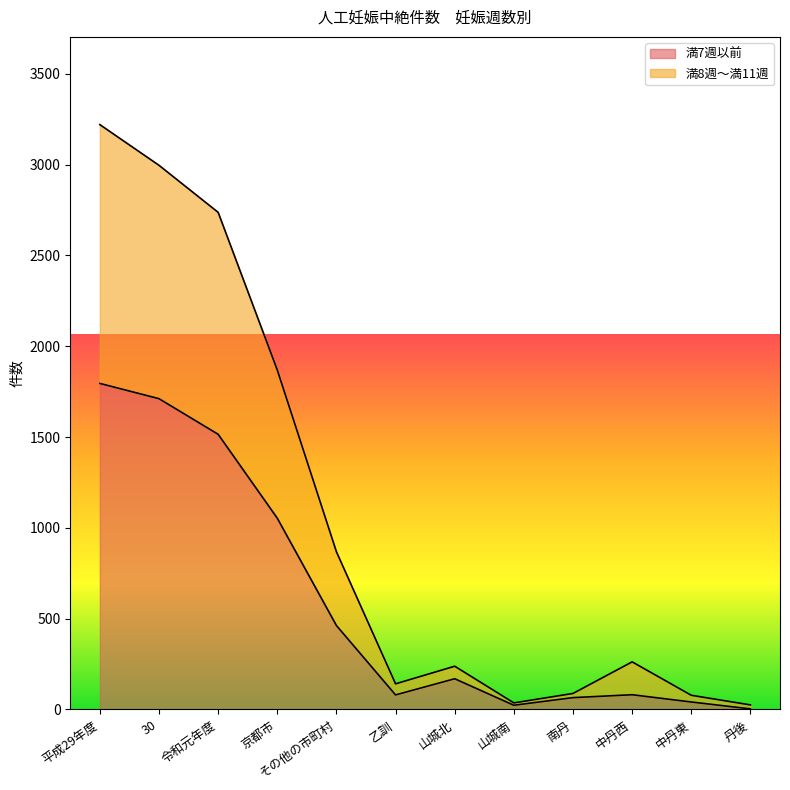

True or false: 満8週～満11週 and 満7週以前 intersect in this chart.

False